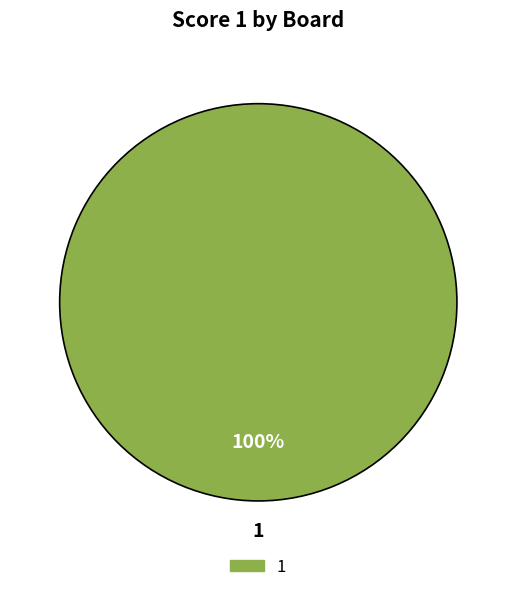

Count the number of slices in the pie.

1